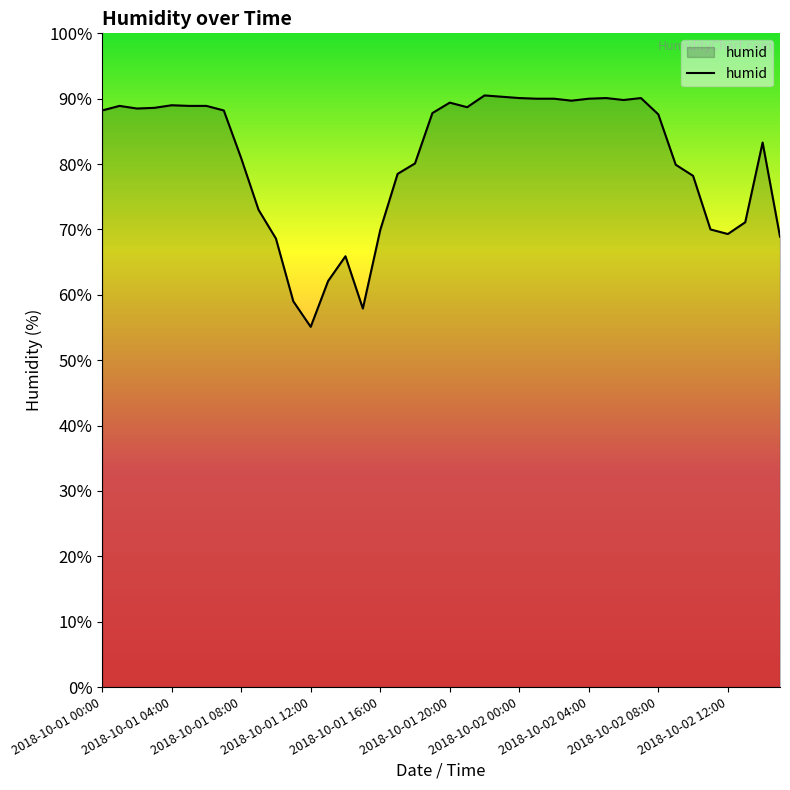

What is the minimum value shown in the chart?

55.1